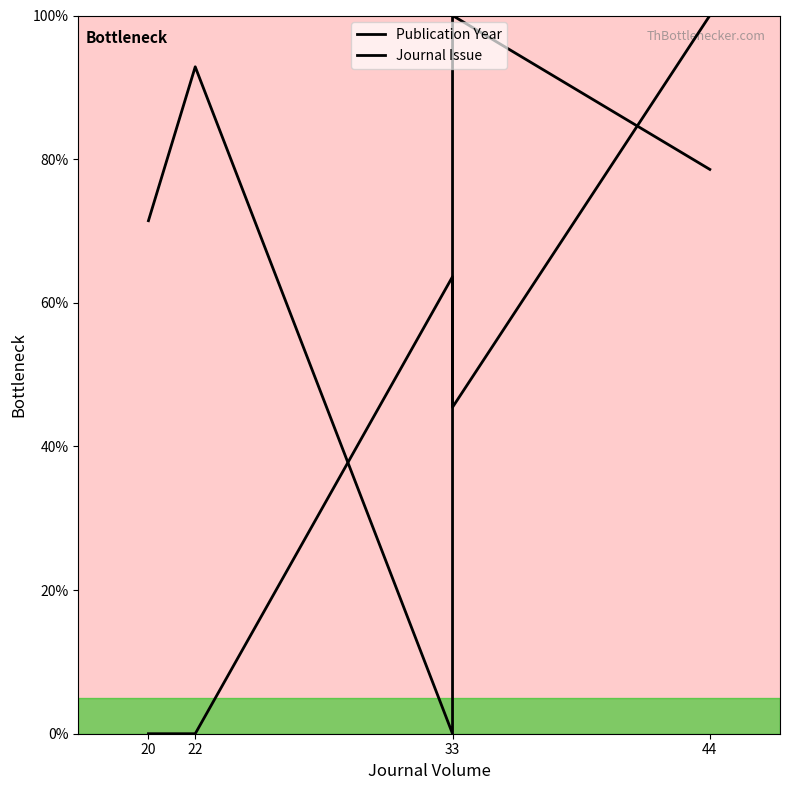

What is the average value of the Journal Issue series?

41.8